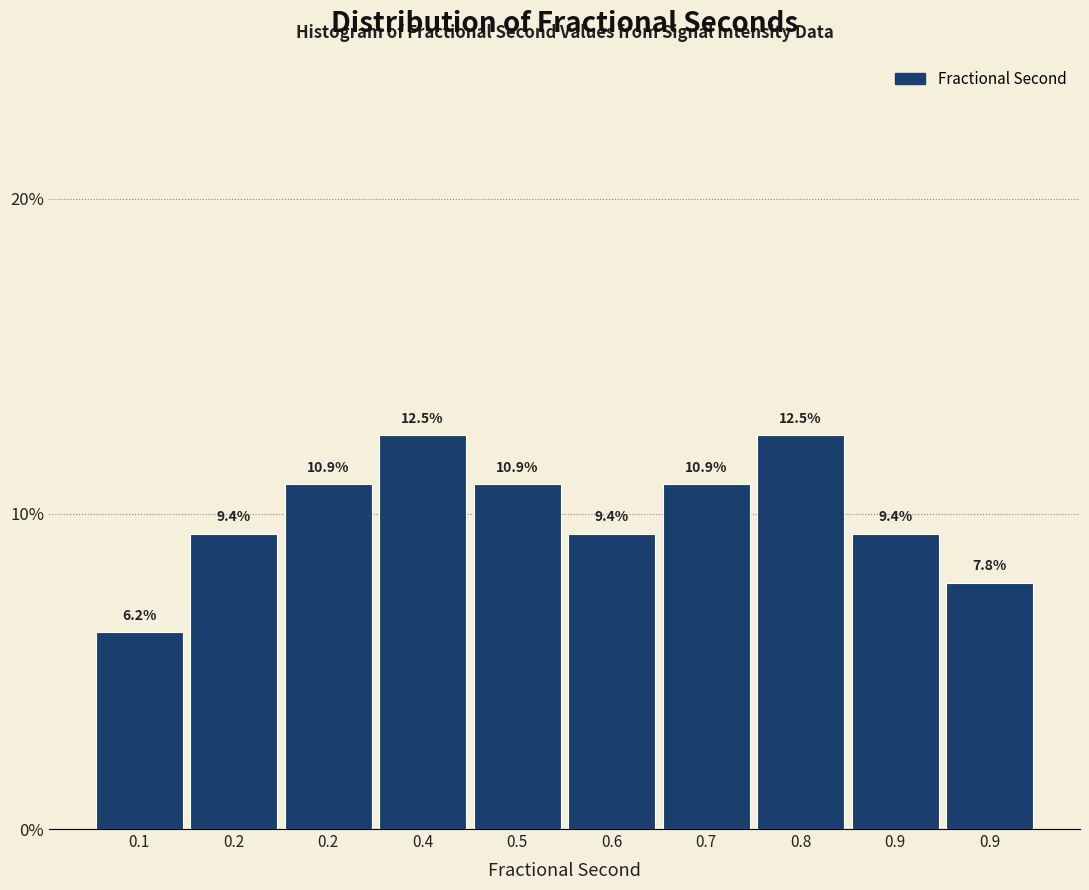

How many data points are above 10?

5